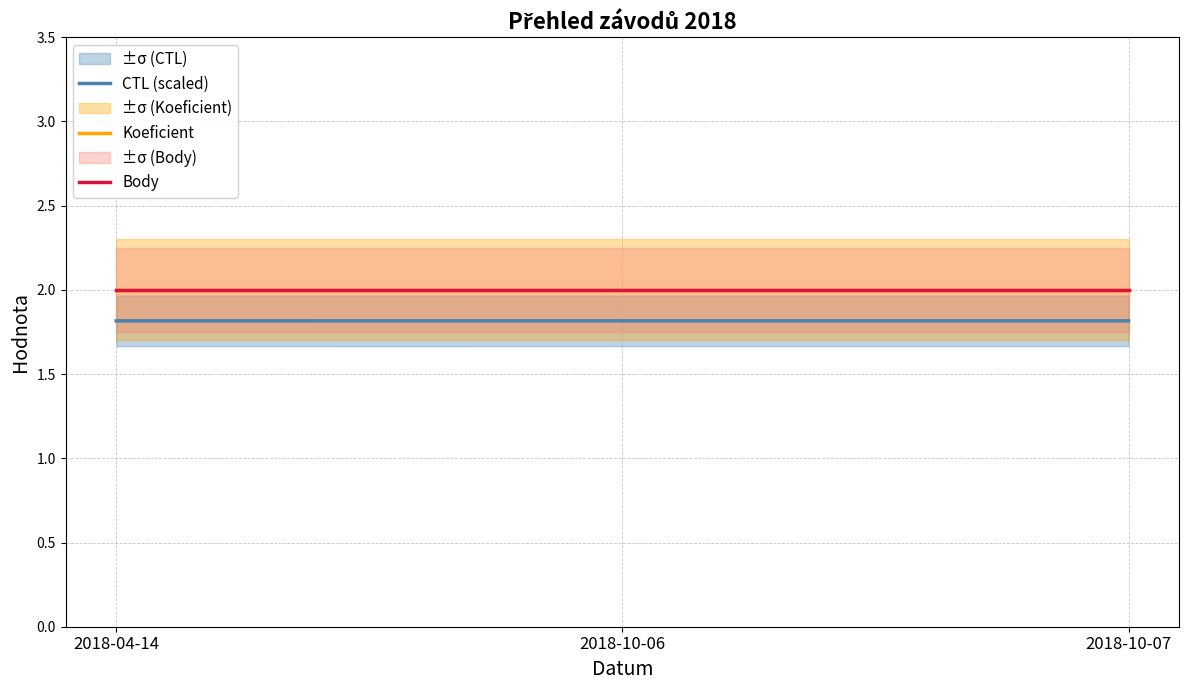

Where is Body nearest to the value 2?

2018-04-14